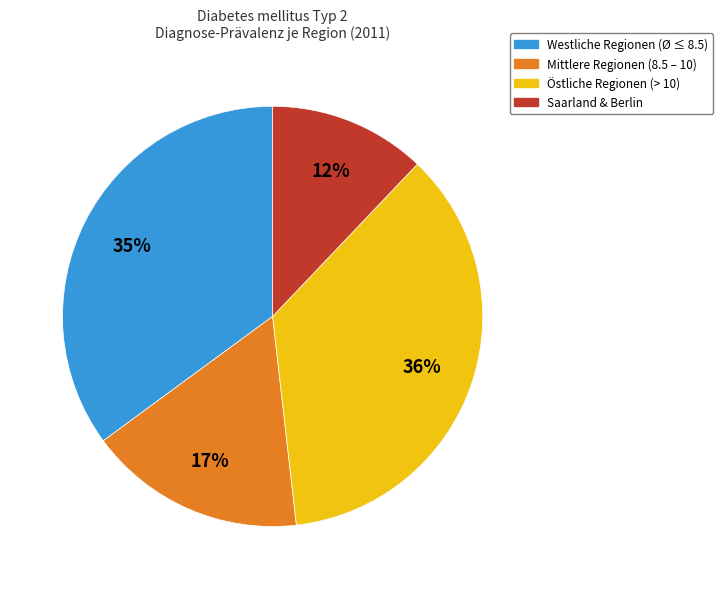

Rank the categories by value from lowest to highest.

Saarland & Berlin, Mittlere Regionen (8.5 – 10), Westliche Regionen (Ø ≤ 8.5), Östliche Regionen (> 10)